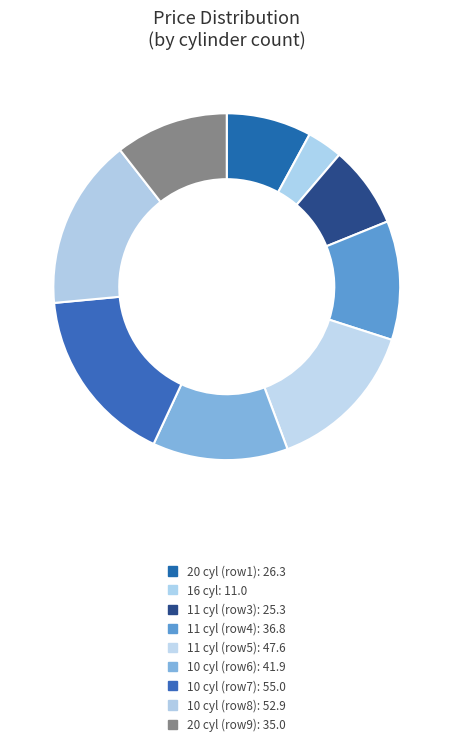

Does any single category account for the majority?

No